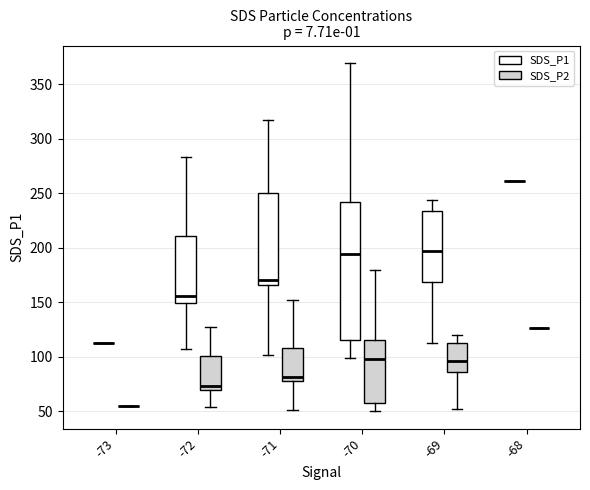

Reading left to right, transcribe this box plot: for each box, give where its median line is, the range the box spans, and where its two whiskers end, as read against the y-axis. The values are not printed on the chart, so give them approximately, as read against the axis.

-73 (SDS_P1): box collapsed to a line at 115, whiskers 115 to 115
-73 (SDS_P2): box collapsed to a line at 55, whiskers 55 to 55
-72 (SDS_P1): median 155, box 150 to 210, whiskers 110 to 285
-72 (SDS_P2): median 75, box 70 to 100, whiskers 55 to 125
-71 (SDS_P1): median 170, box 165 to 250, whiskers 100 to 315
-71 (SDS_P2): median 80 (just above the box's lower edge), box 80 to 110, whiskers 50 to 150
-70 (SDS_P1): median 195, box 115 to 240, whiskers 100 to 370
-70 (SDS_P2): median 100, box 60 to 115, whiskers 50 to 180
-69 (SDS_P1): median 195, box 170 to 235, whiskers 110 to 245
-69 (SDS_P2): median 95, box 85 to 110, whiskers 50 to 120
-68 (SDS_P1): box collapsed to a line at 260, whiskers 260 to 260
-68 (SDS_P2): box collapsed to a line at 125, whiskers 125 to 125